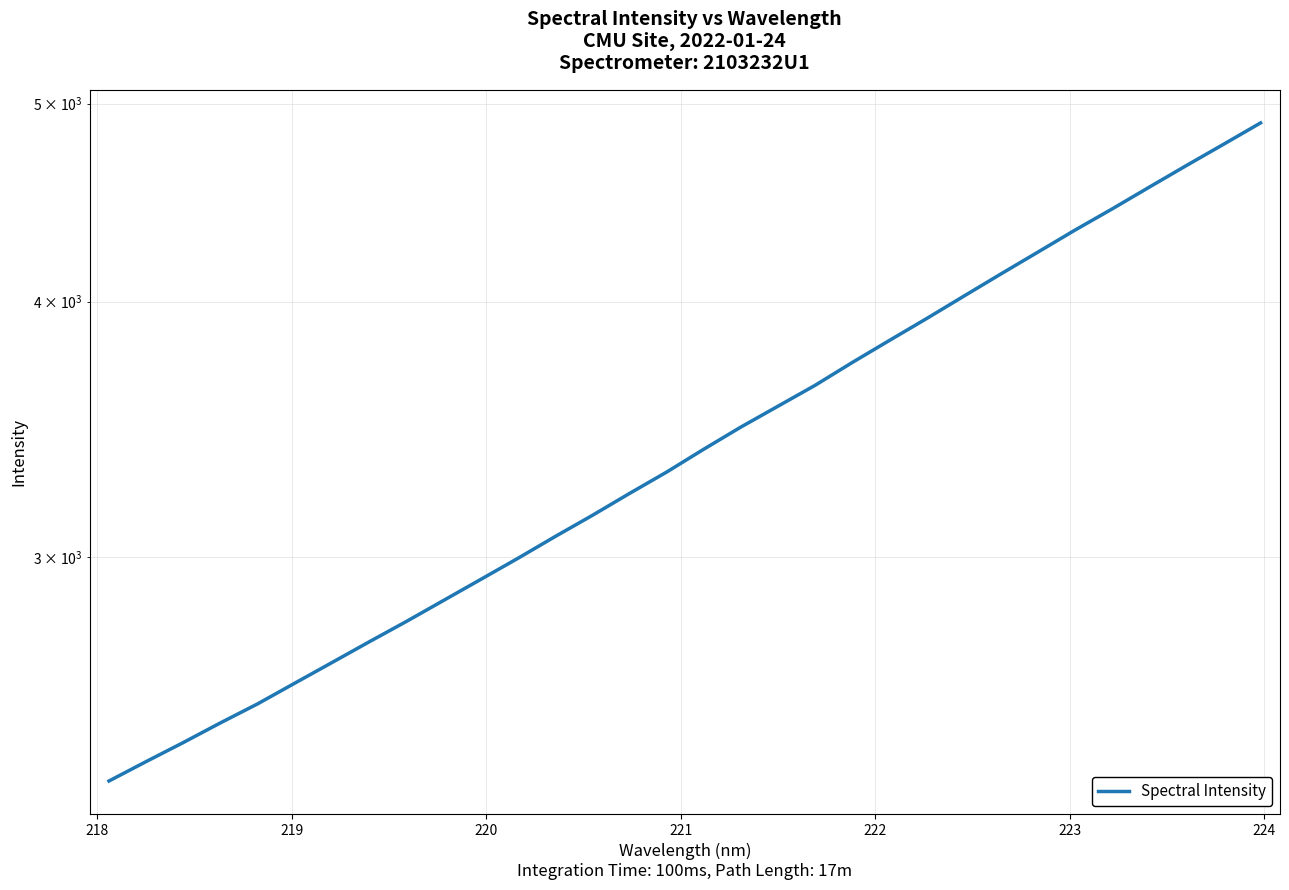

What is the value of the 27th point from the left?

4335.8